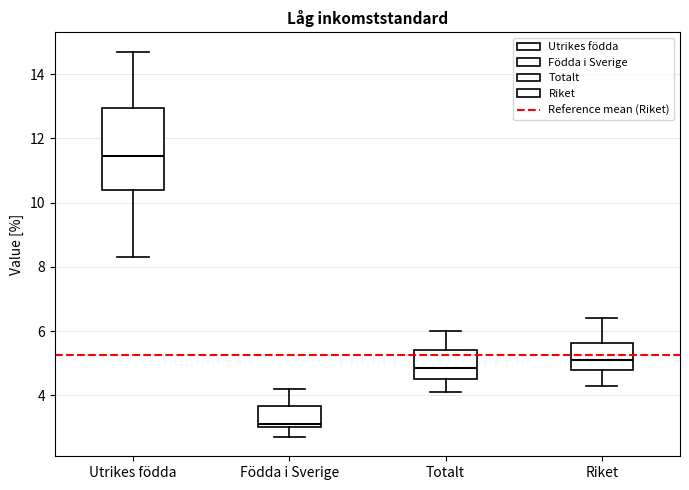

Reading left to right, read every box against the y-axis: the position of its median line, the range the box covers, and the ends of its whiskers. The values are not printed on the chart, so give them approximately, as read against the axis.

Utrikes födda: median 11.4, box 10.4 to 13.0, whiskers 8.4 to 14.8
Födda i Sverige: median 3.2, box 3.0 to 3.6, whiskers 2.8 to 4.2
Totalt: median 4.8, box 4.6 to 5.4, whiskers 4.2 to 6.0
Riket: median 5.2, box 4.8 to 5.6, whiskers 4.4 to 6.4